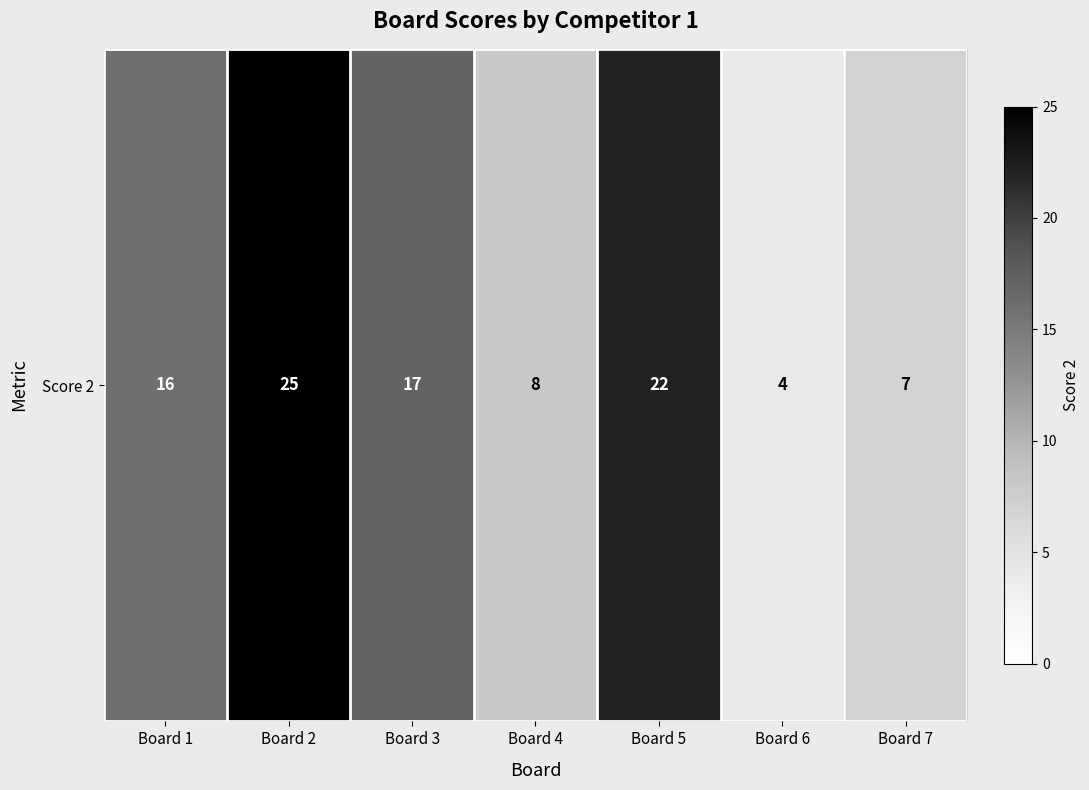

The chart shows a value of 22 at Board 5. True or false?

True